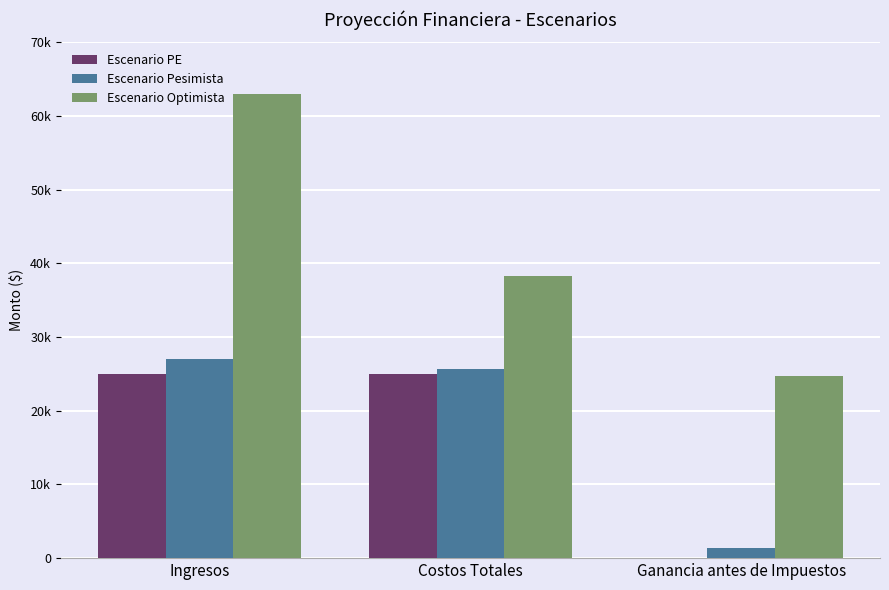

What are all the series names shown in the legend?

Escenario PE, Escenario Pesimista, Escenario Optimista